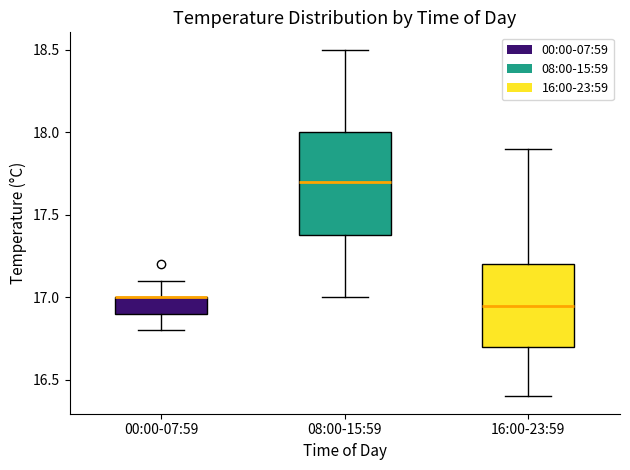

Comparing the boxes themselves (not the whiskers), which one is the tallest?

08:00-15:59